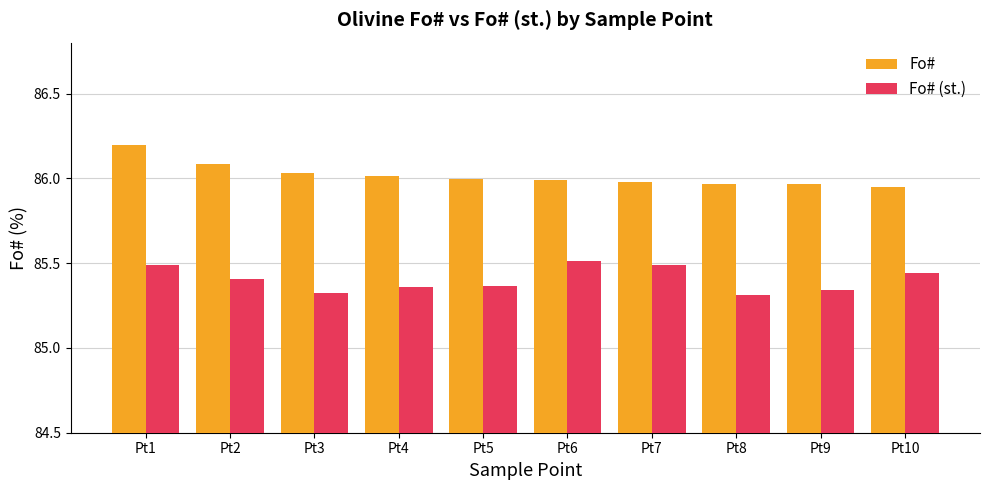

What is the difference between the Fo# (st.) values at Pt10 and Pt4?

0.1